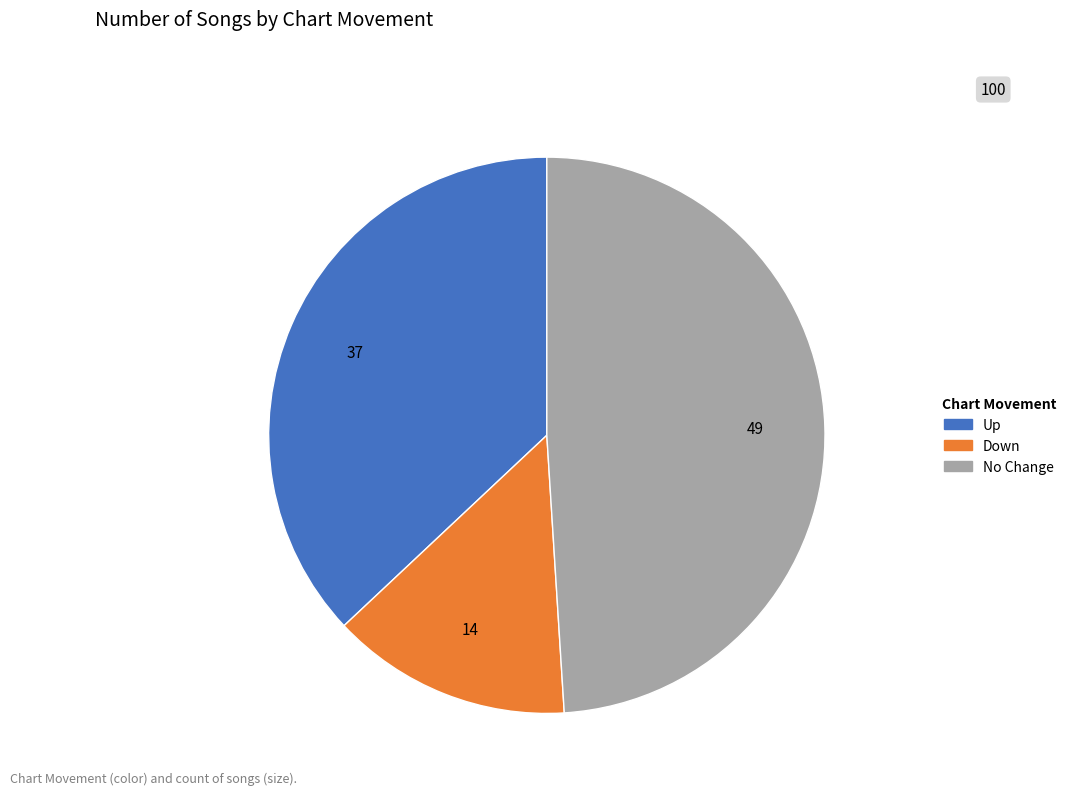

Is there a majority slice in this chart?

No